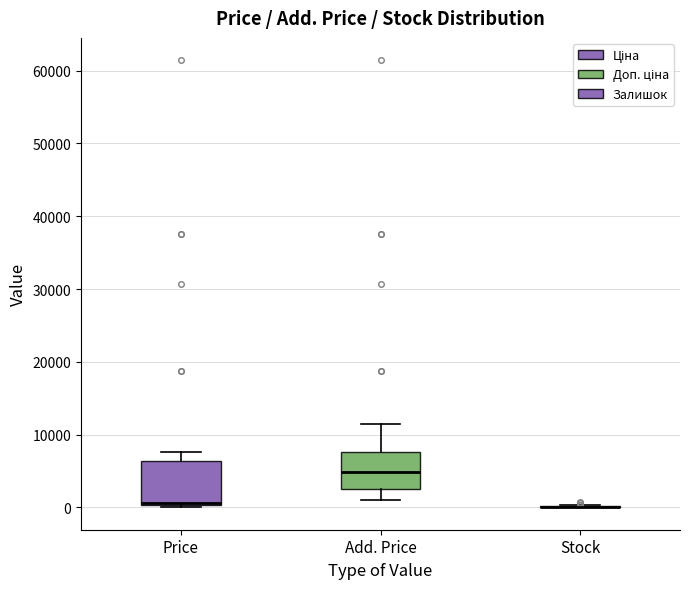

Reading left to right, transcribe this box plot: for each box, give where its median line is, the range the box spans, and where its two whiskers end, as read against the y-axis. The values are not printed on the chart, so give them approximately, as read against the axis.

Price: median 1000, box 0 to 6000, whiskers 0 to 8000
Add. Price: median 5000, box 3000 to 8000, whiskers 1000 to 11000
Stock: box collapsed to a line at 0, whiskers 0 to 0